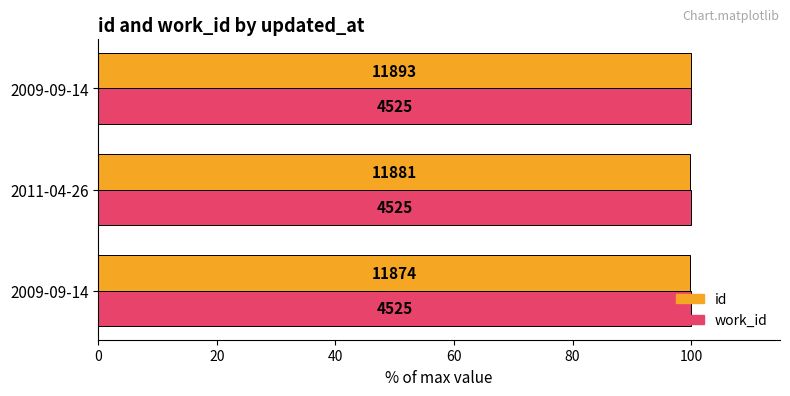

Rank the series by their maximum value, from highest to lowest.

id, work_id